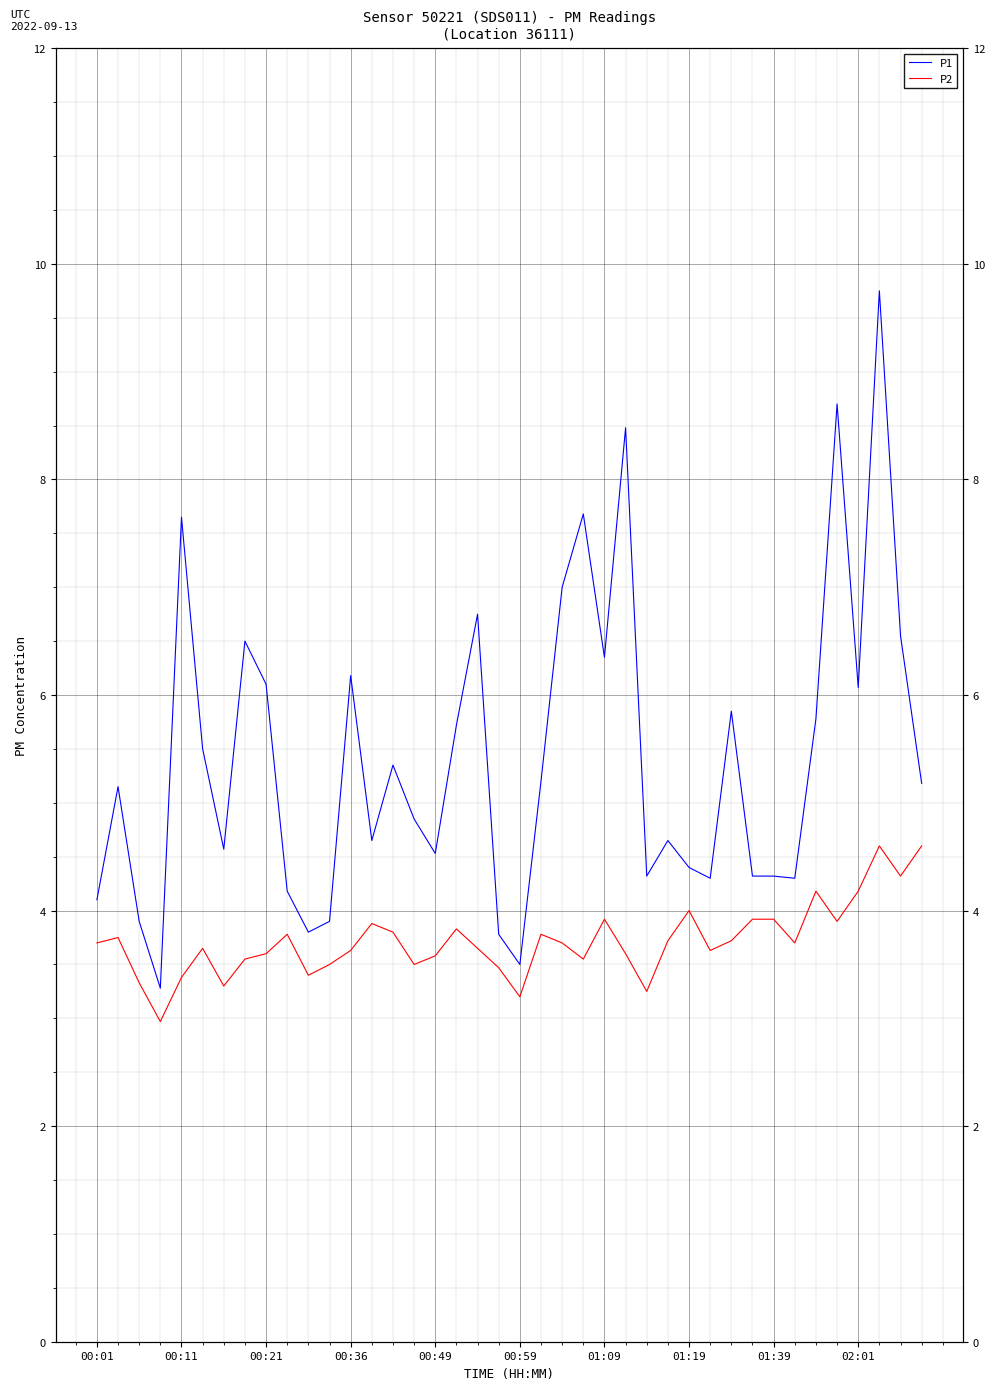

What is the average value of the P1 series?

5.4